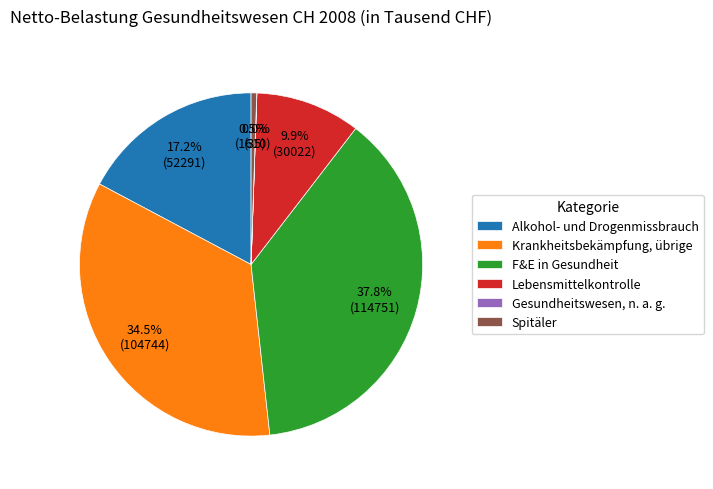

The Krankheitsbekämpfung, übrige slice represents 43% of the pie. True or false?

False